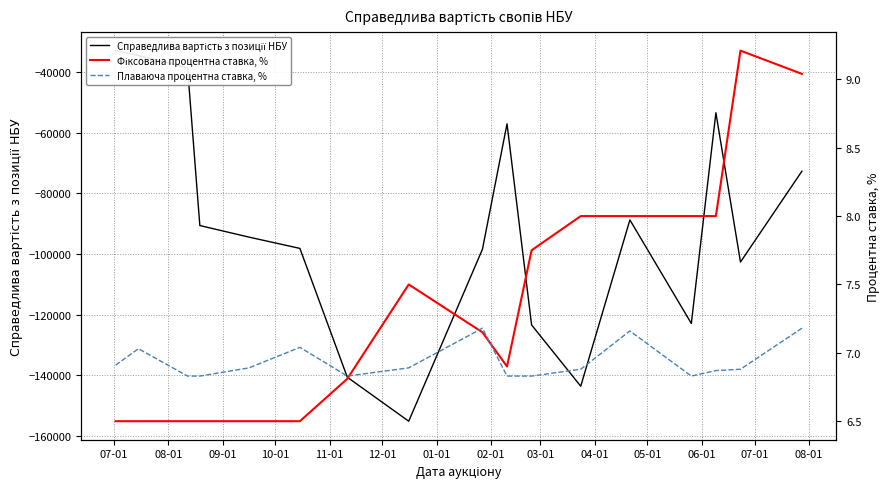

The Плаваюча процентна ставка, % series shows 10.5 at 15. True or false?

False